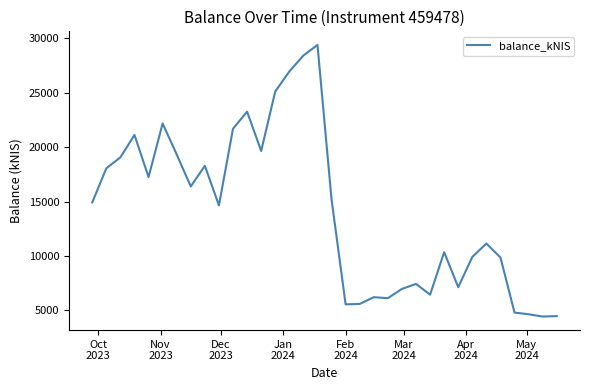

What is the minimum value shown in the chart?

4430.8